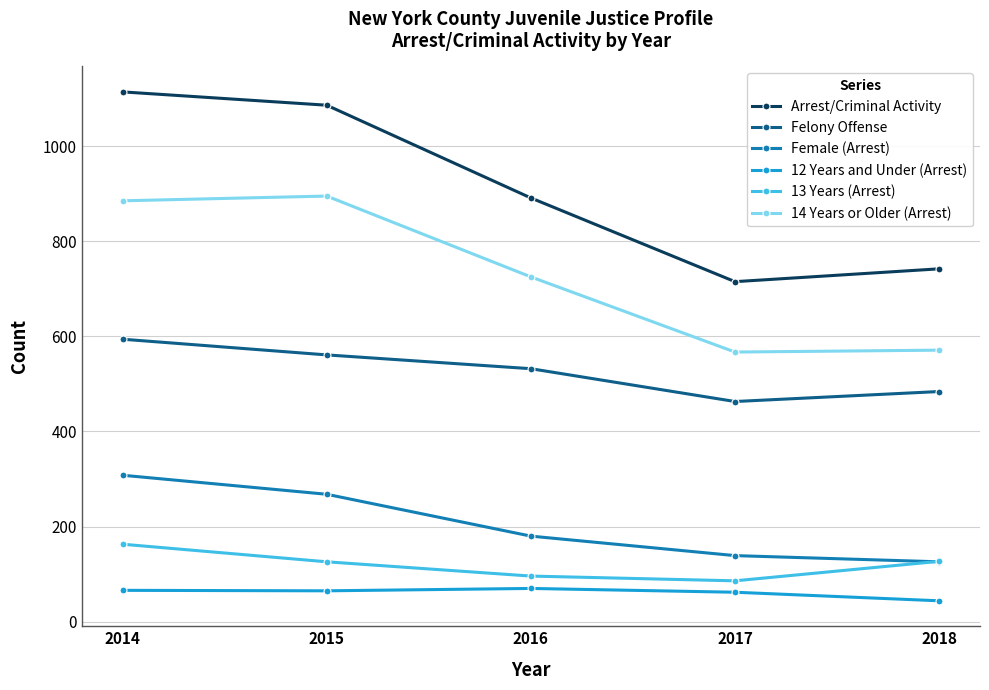

What is the difference between the Female (Arrest) values at 2017 and 2015?

129